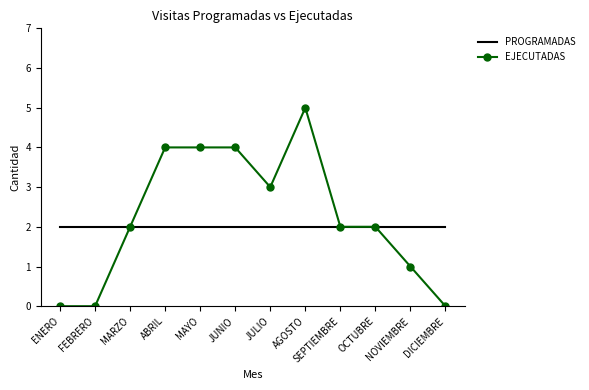

Rank the series by their maximum value, from highest to lowest.

EJECUTADAS, PROGRAMADAS